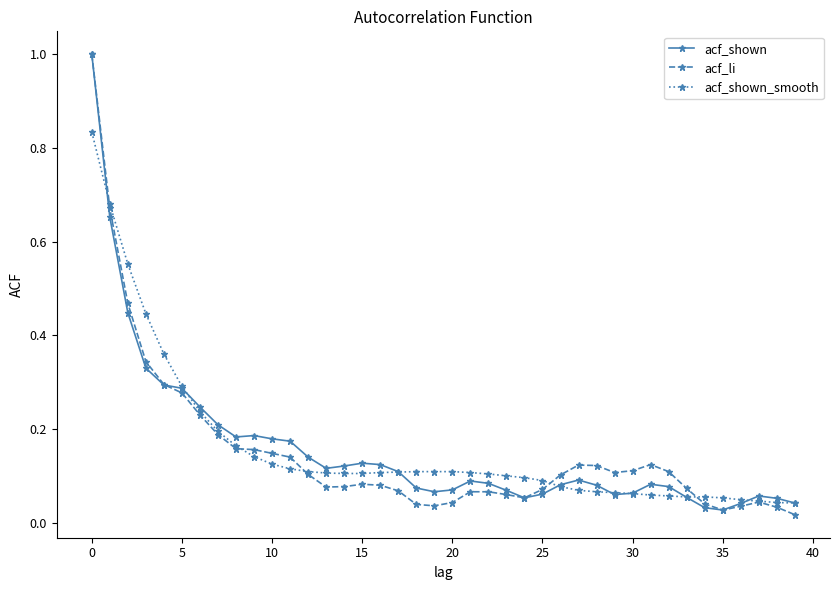

Does the chart display data point markers on the line(s)?

Yes